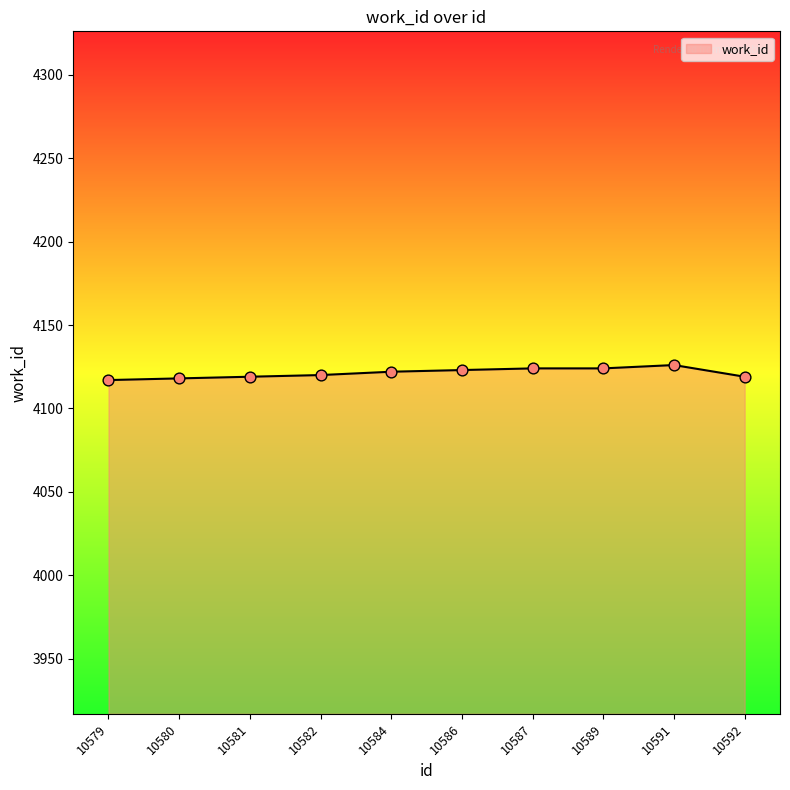

What is the change in value from 10579 to 10586?

+6